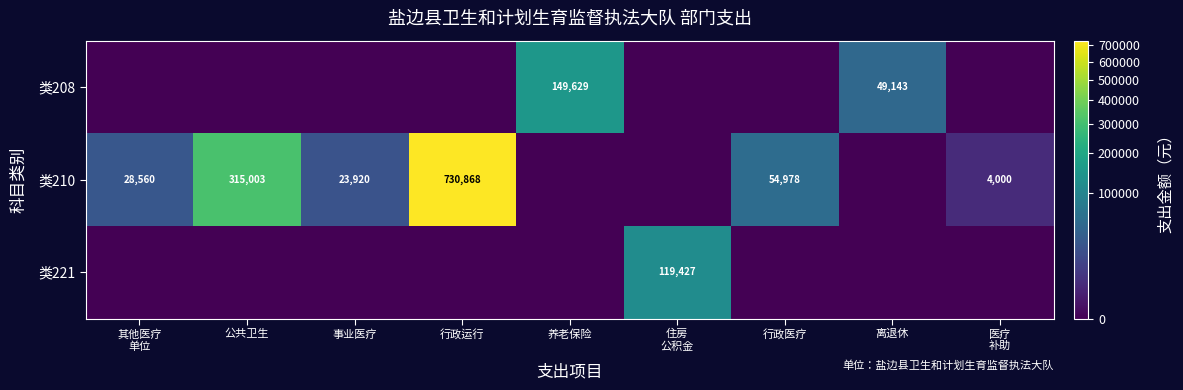

Is the value of 类210 at 公共卫生 greater than the value of 类208 at 行政医疗?

Yes